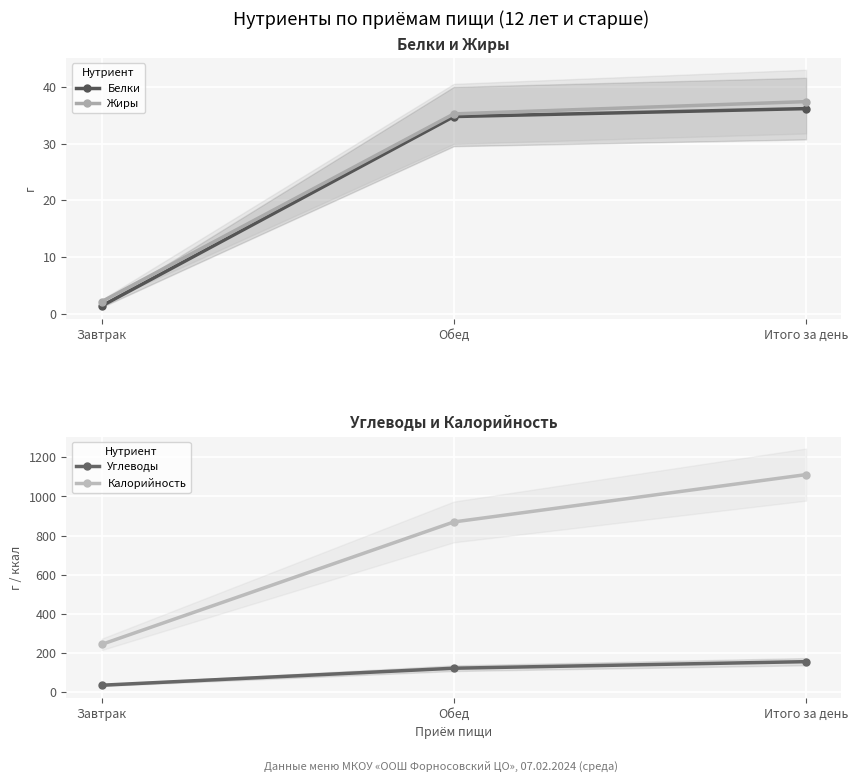

How many data points in Жиры are less than 35?

1